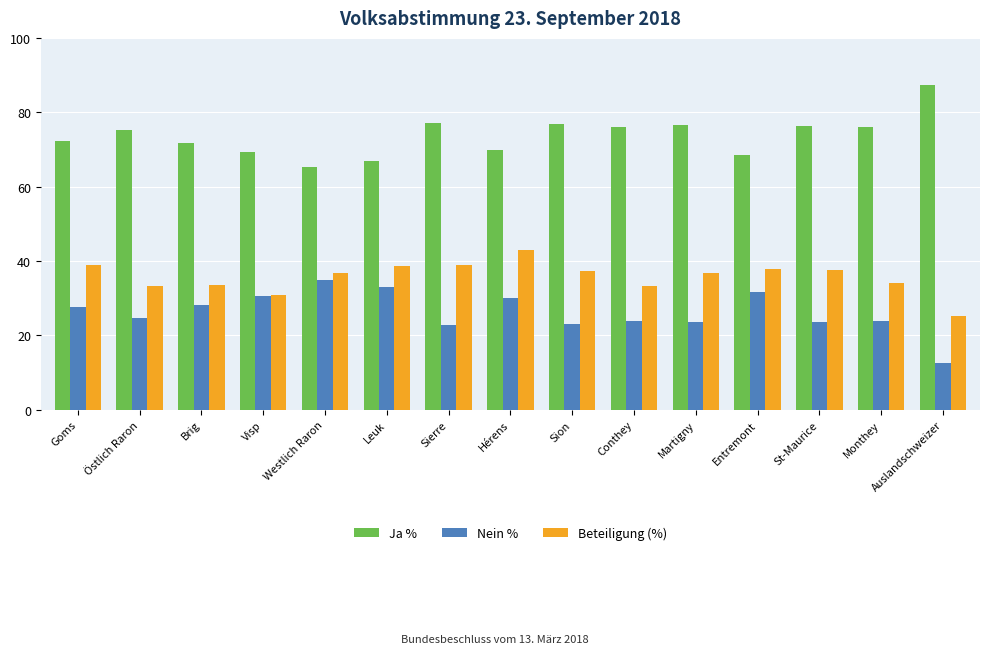

Which category has the lowest value in the Ja % series?

Westlich Raron